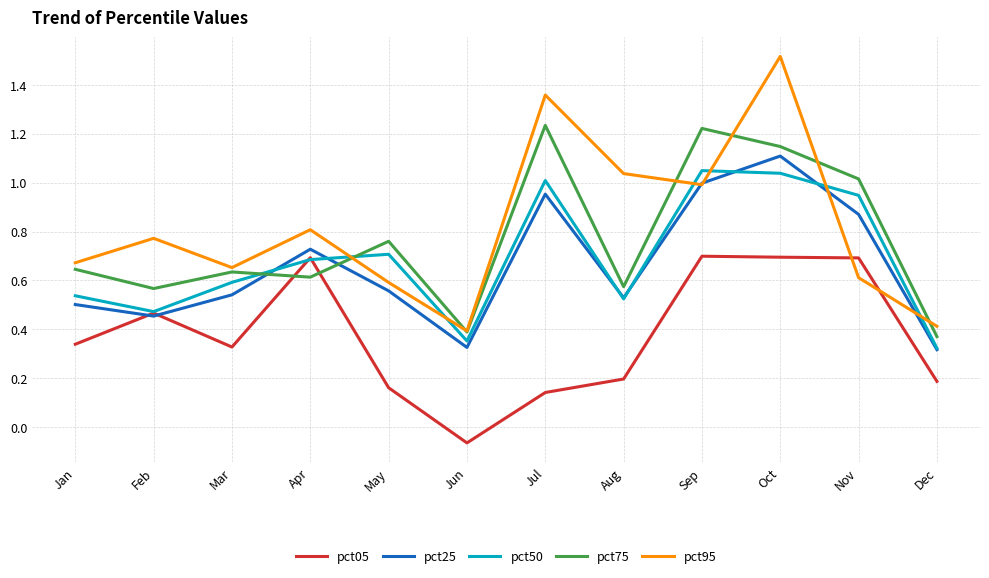

Which label corresponds to the largest value in the chart?

Oct